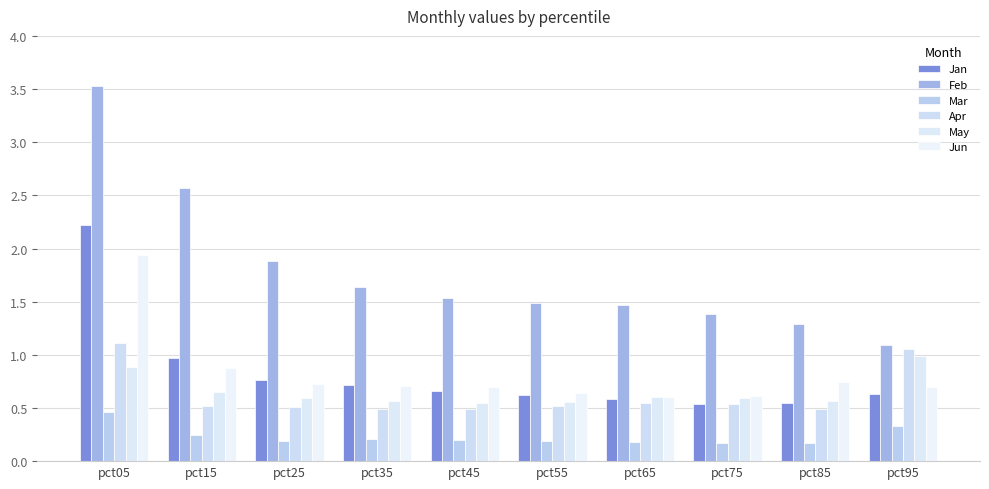

At which label is Jan closest to 1?

pct15